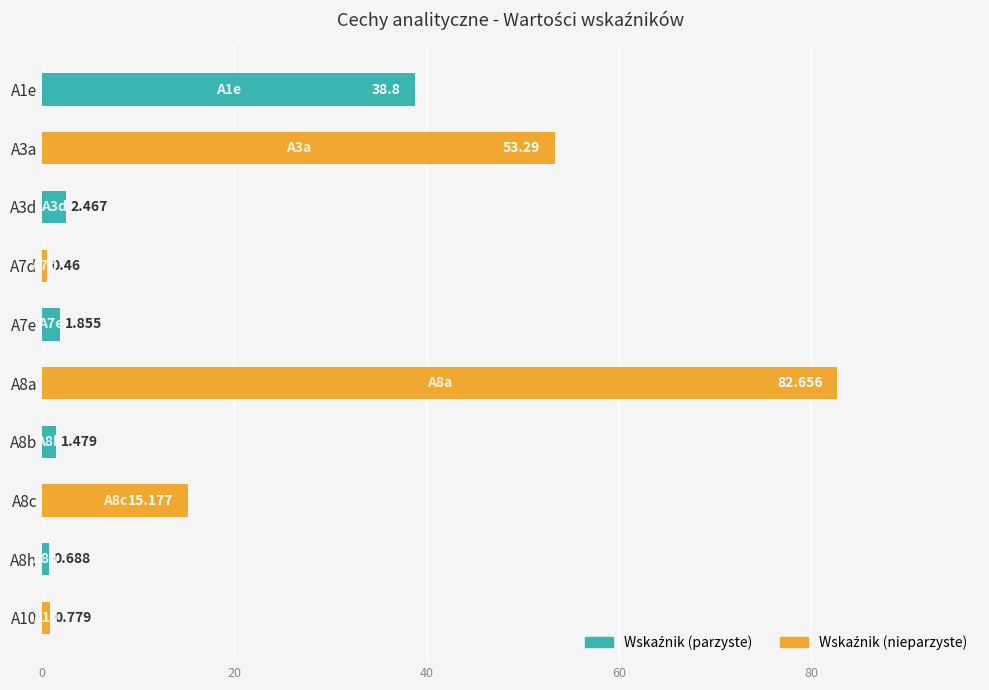

Rank the categories by value from highest to lowest.

A8a, A3a, A1e, A8c, A3d, A7e, A8b, A10, A8h, A7d